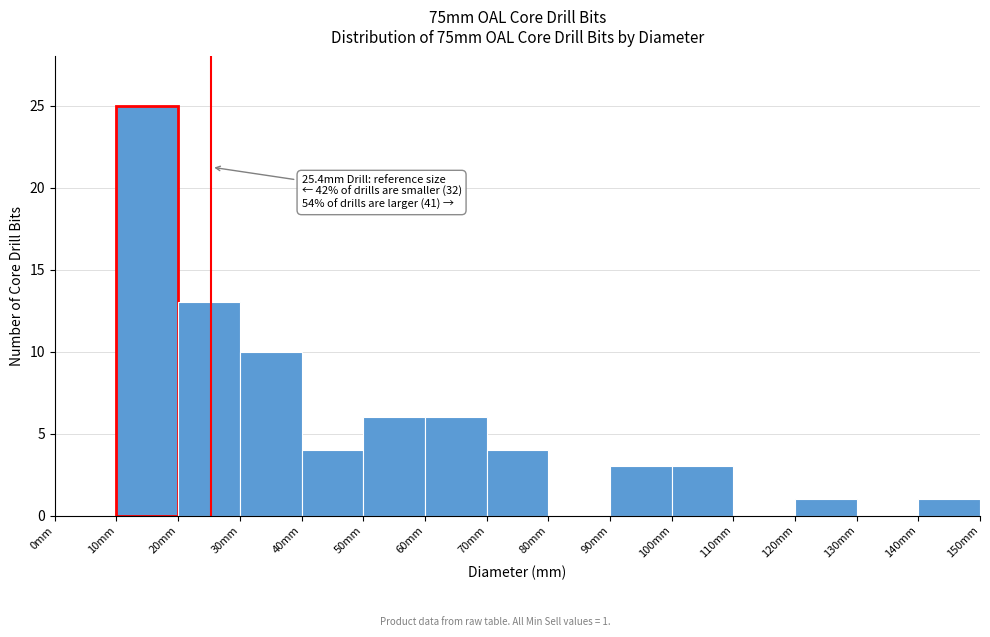

Over which range of the x-axis is the bar tallest?

10 to 20